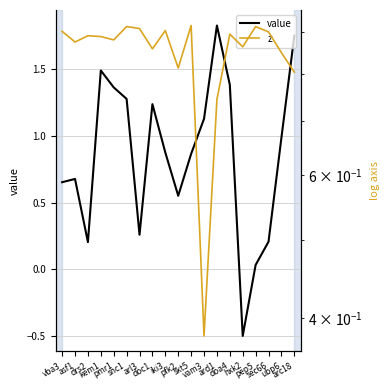

What is the label of the 15th point from the left?

hxk2